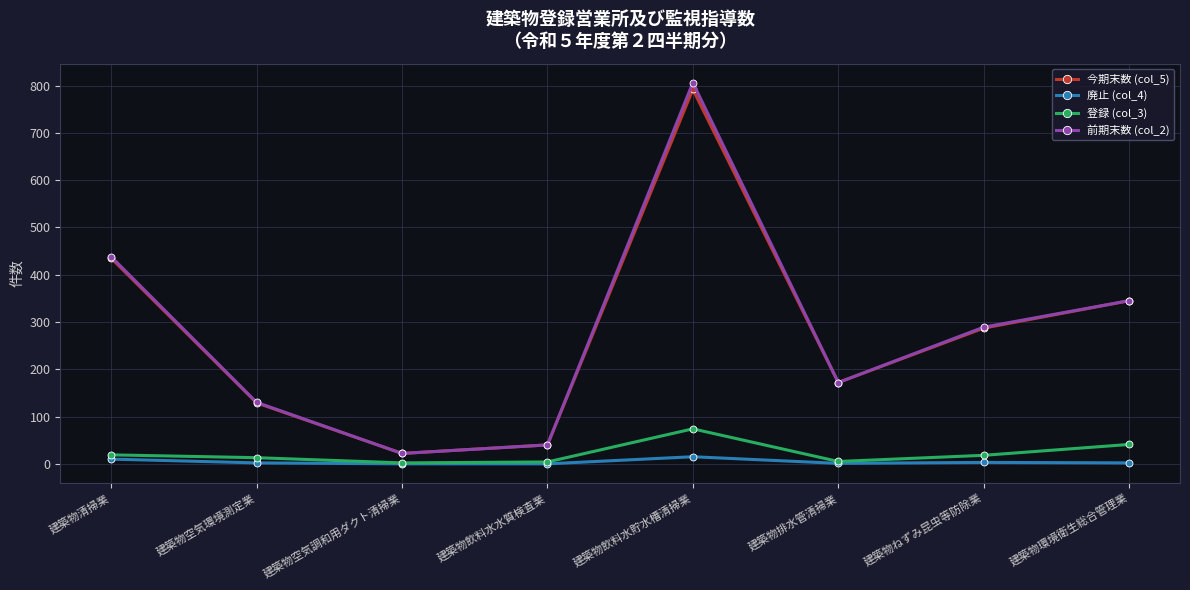

What is the sum of the 登録 (col_3) values at 建築物ねずみ昆虫等防除業 and 建築物環境衛生総合管理業?

59